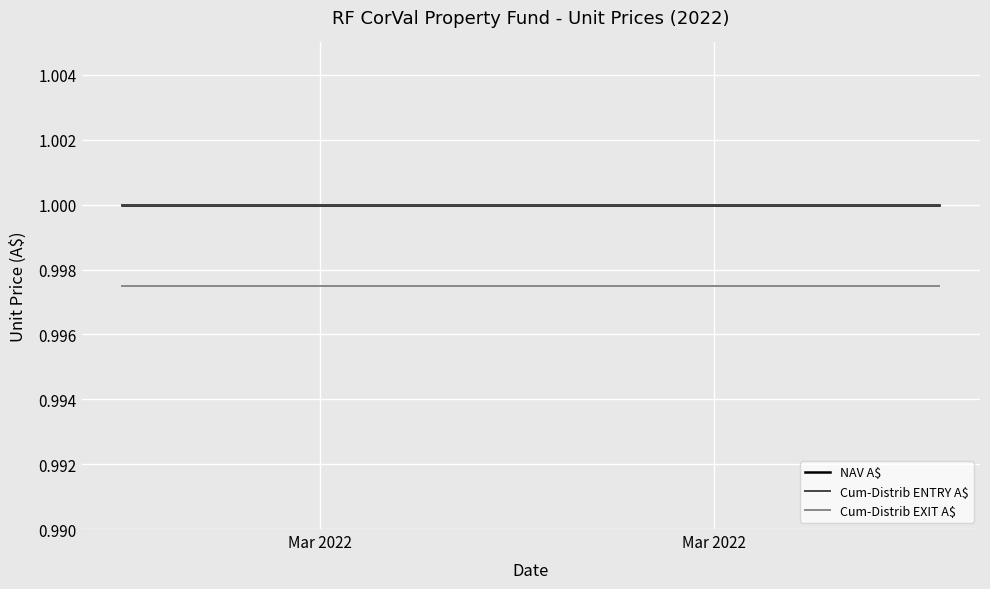

Is this an area chart (filled region under the line)?

No